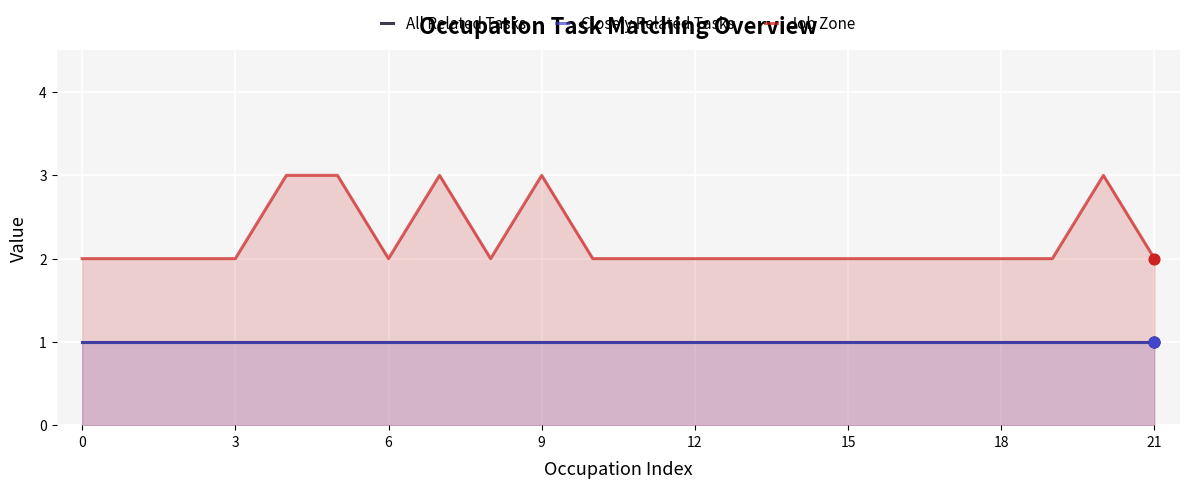

Which series reaches the maximum Y coordinate?

Job Zone